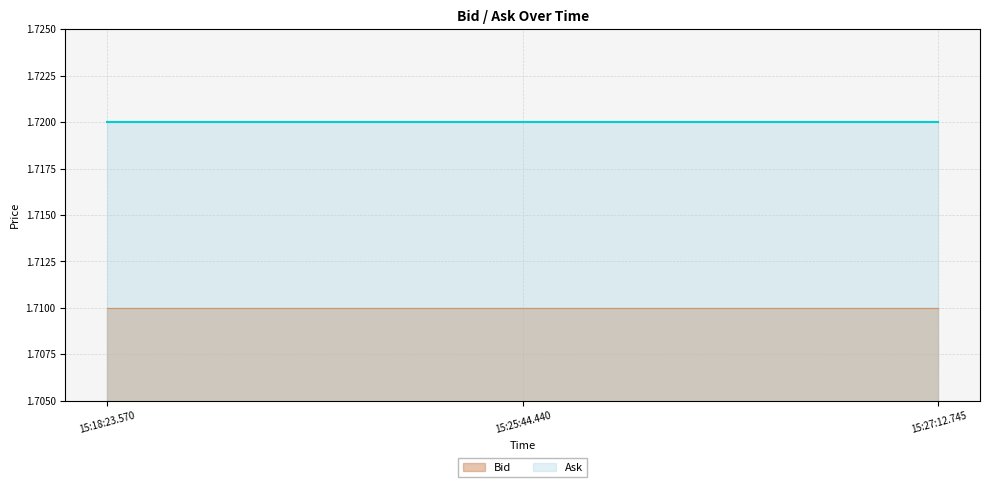

What is the total value across all series at 15:27:12.745?

3.4